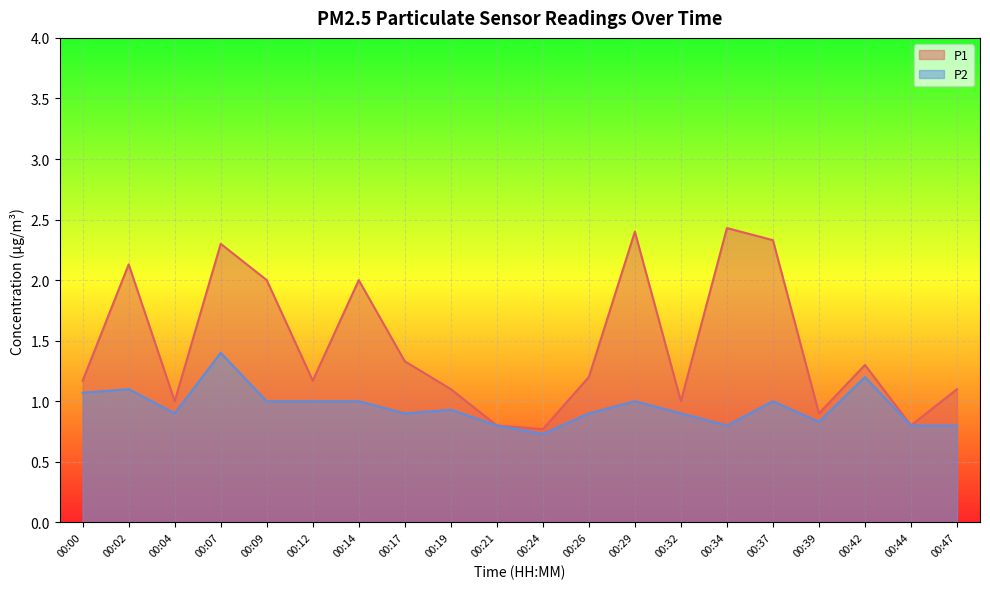

What is the difference between the highest and lowest values at 00:02?

1.0